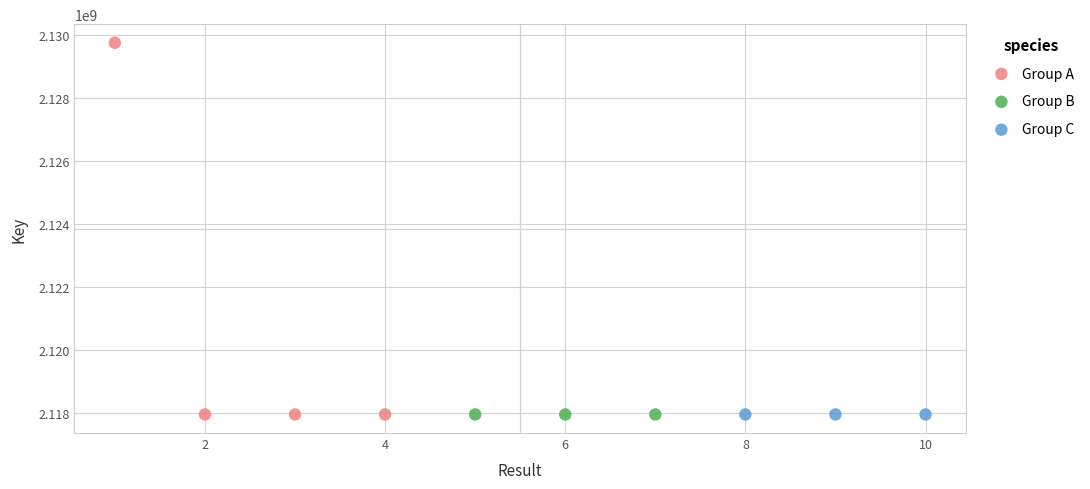

Which series has the largest Y range (max minus min)?

Group A